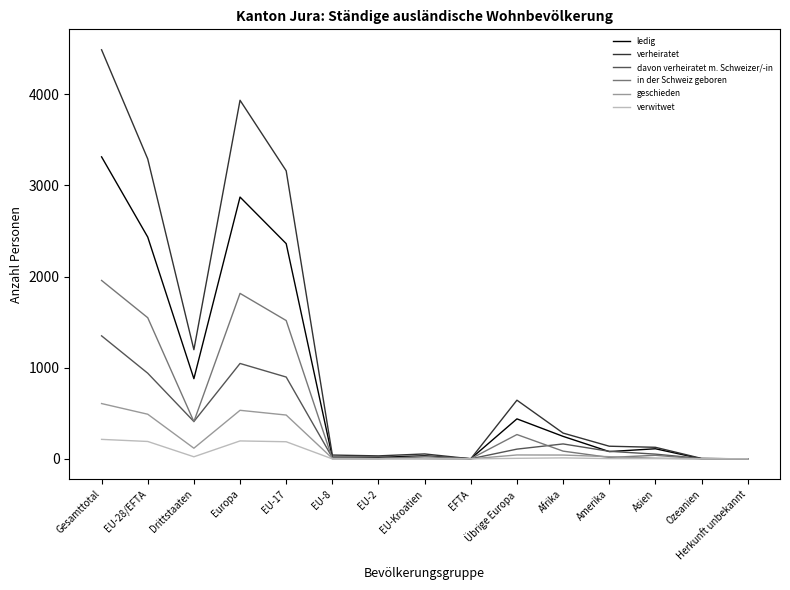

What value does the davon verheiratet m. Schweizer/-in series have at Europa?

1047